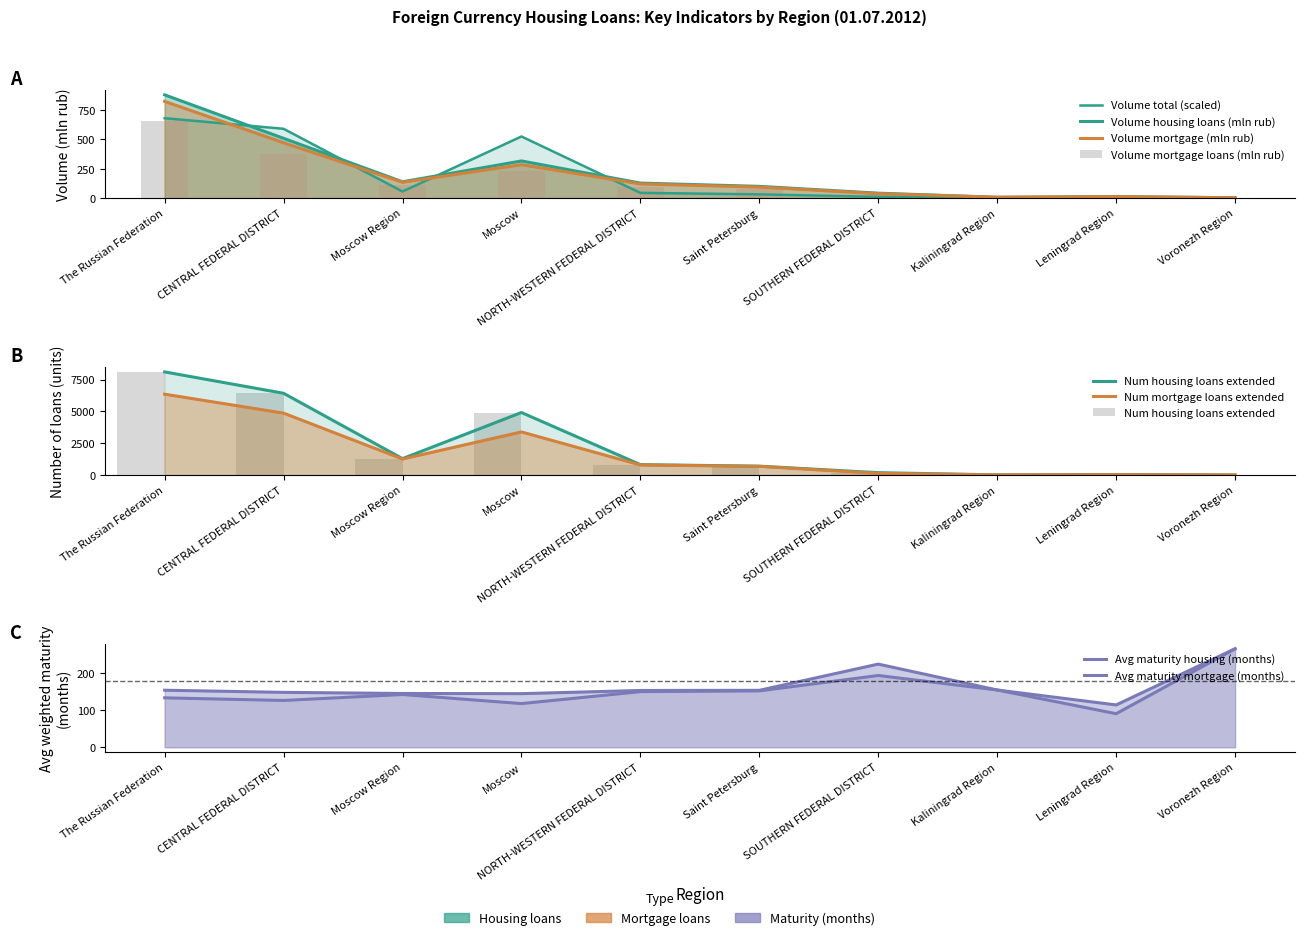

How many groups of bars are there?

10